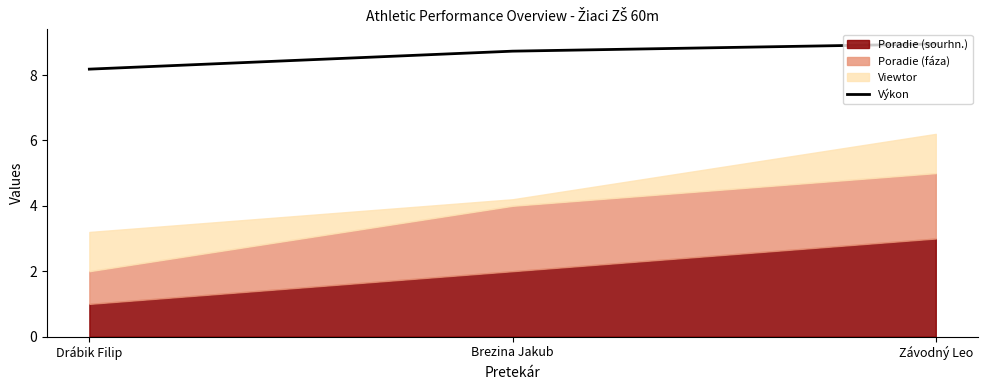

The Výkon series shows 8.9 at Závodný Leo. True or false?

True